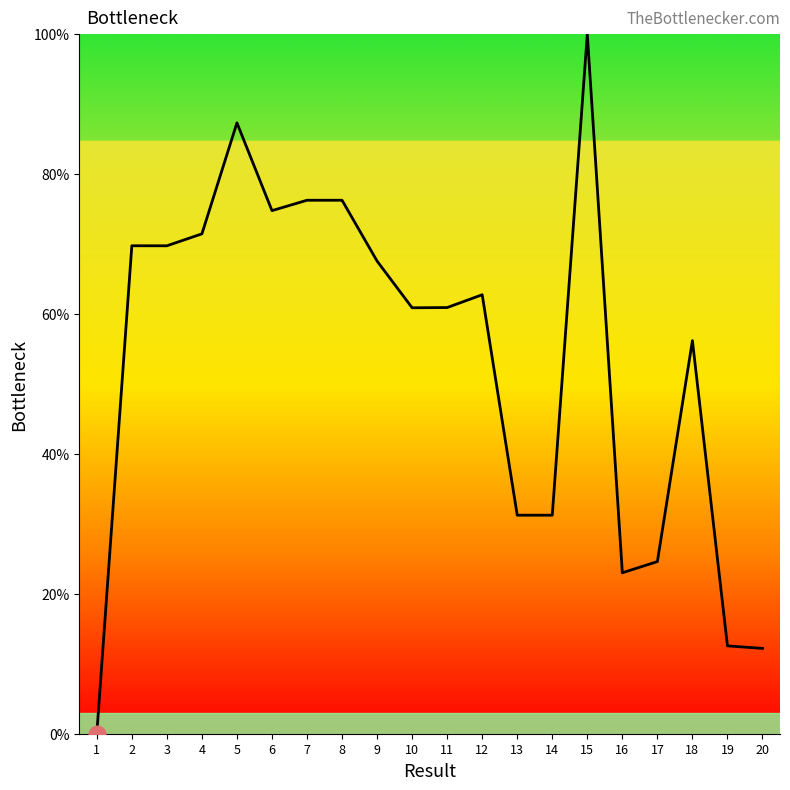

The value at 18 is 80.5. True or false?

False